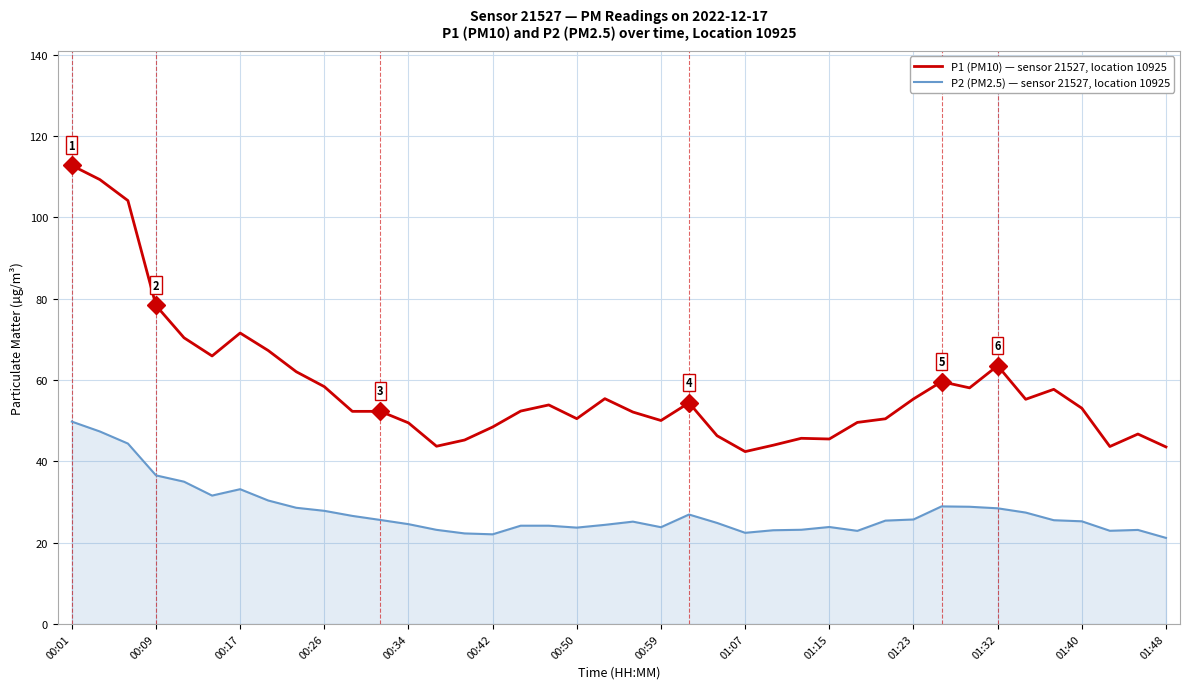

Which series has the widest spread of values?

P1 (PM10) — sensor 21527, location 10925